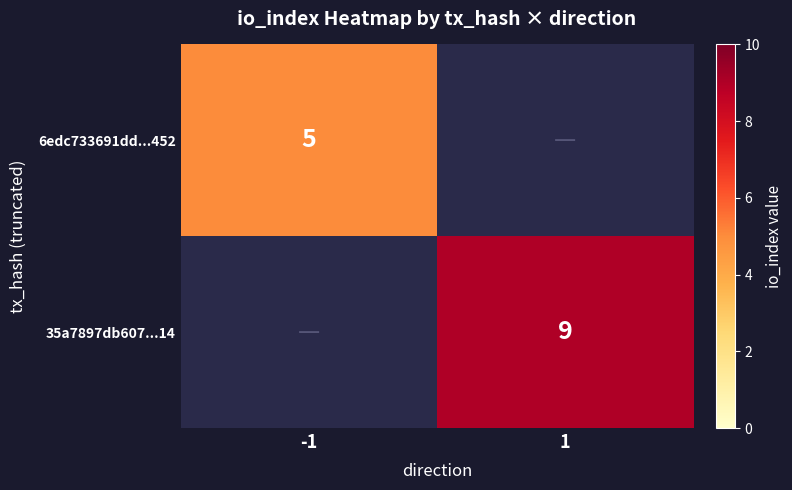

The 6edc733691dd...452 series shows 5 at -1. True or false?

True